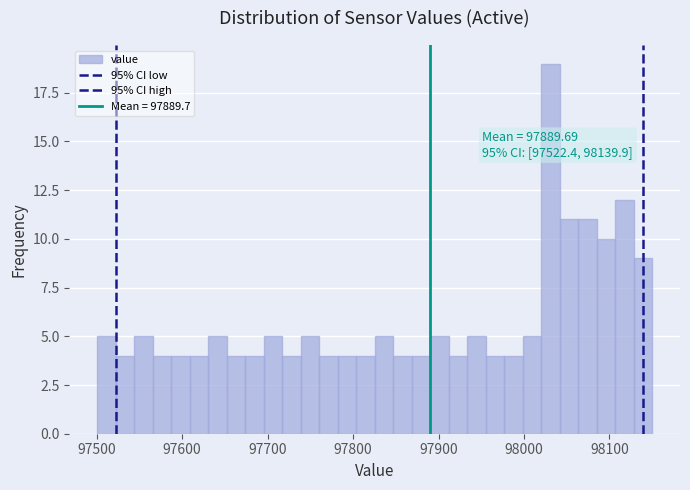

Read against the x-axis, roughly where is the centre of the tallest bar?

98030